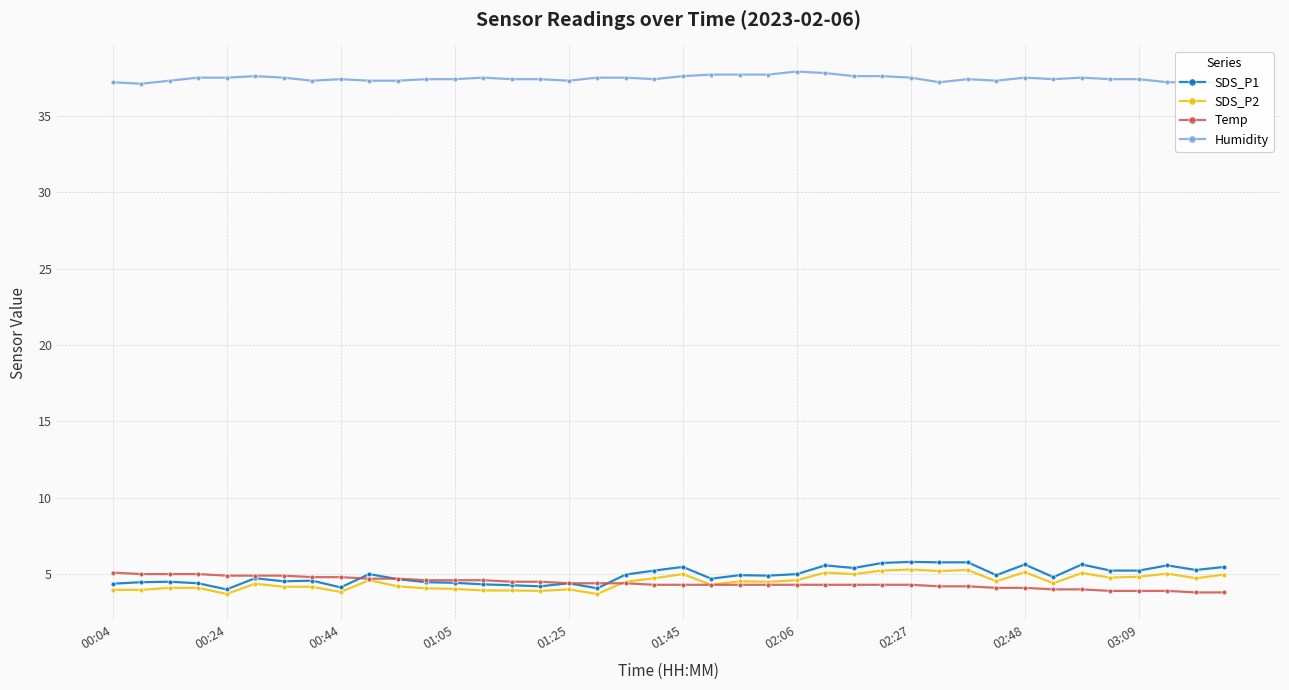

How many lines are shown in the chart?

4